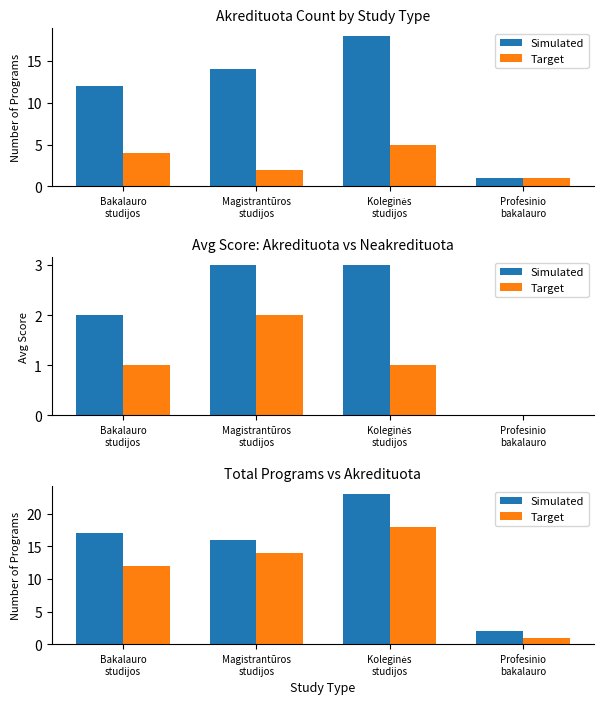

What is the label of the 3rd bar from the left?

Koleginės
studijos